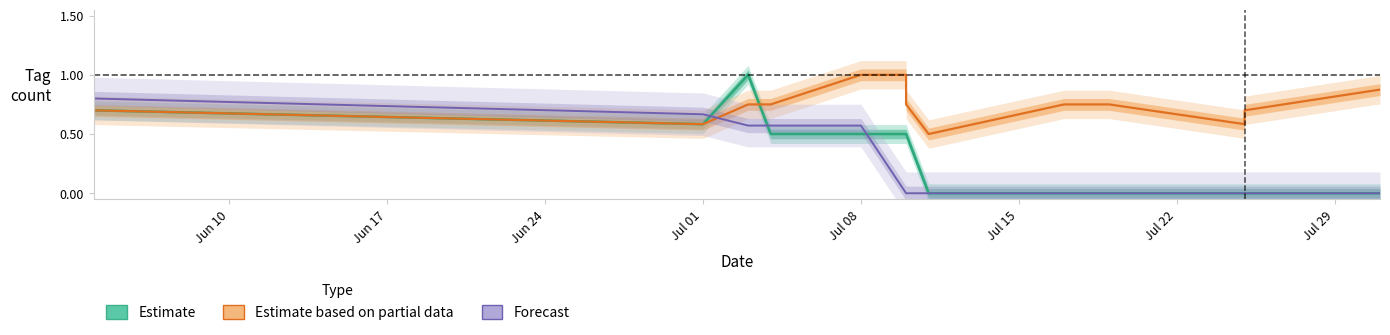

How many Forecast values are between 0 and 1?

16